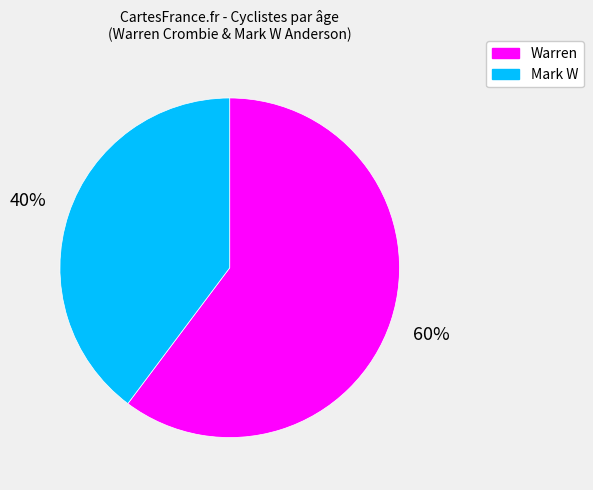

True or false: Warren accounts for 60% of the total.

True